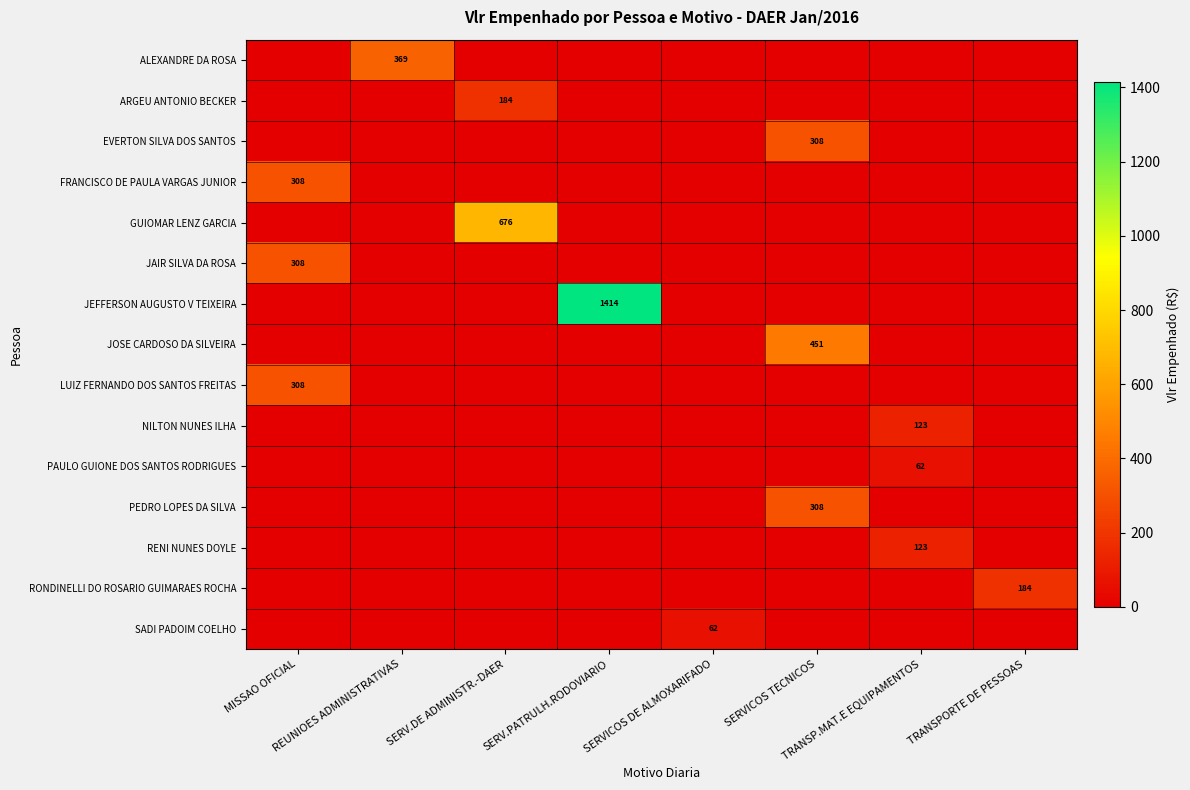

What is the greatest value displayed?

1414.5